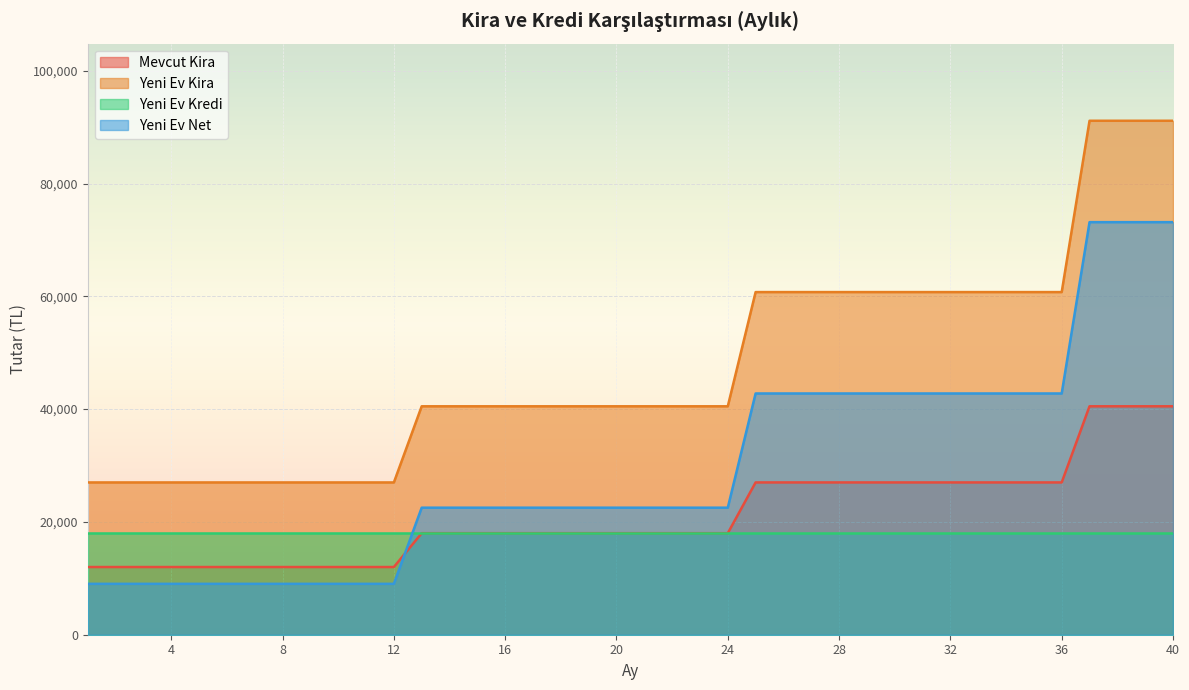

True or false: Yeni Ev Net and Yeni Ev Kira cross at least once.

False